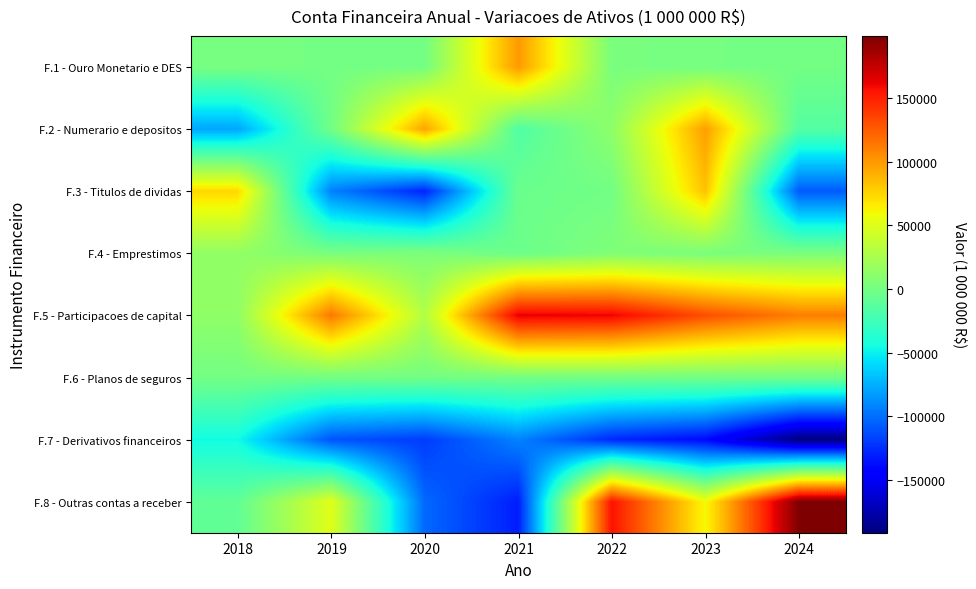

How many data points does each series have?

7